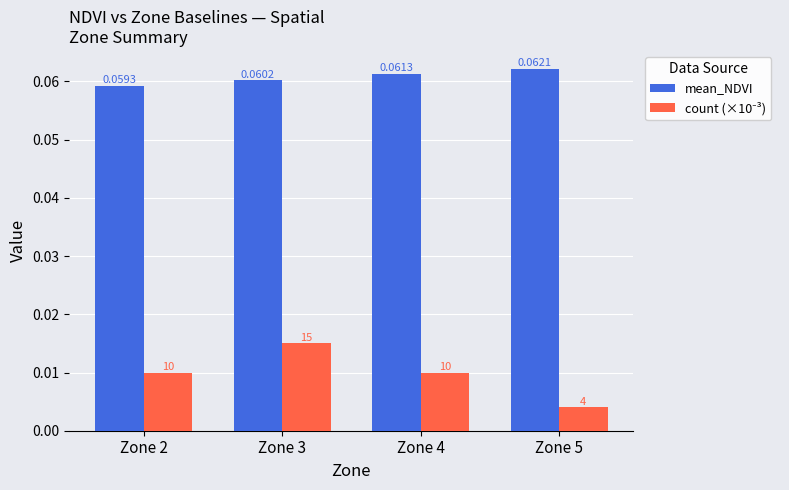

Which series has the largest total across all categories?

mean_NDVI